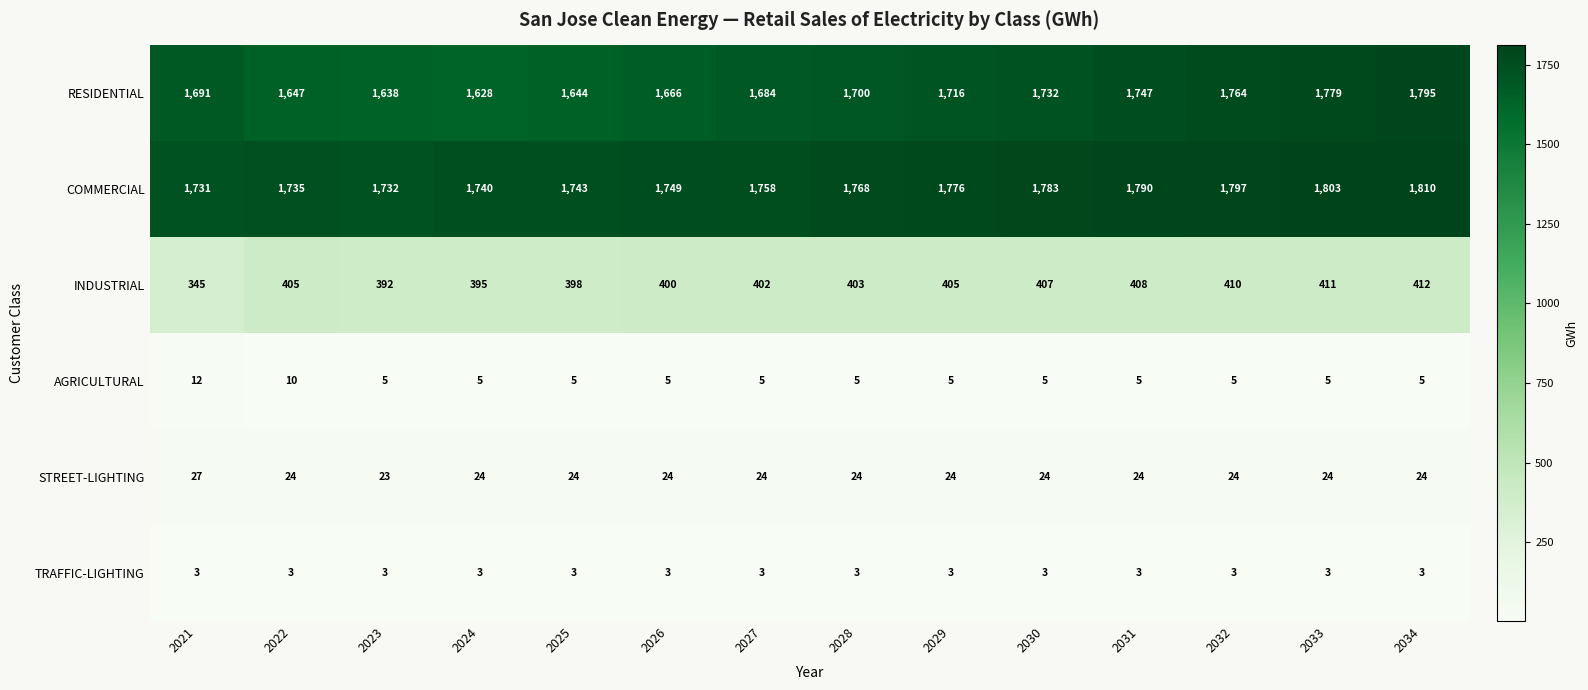

What is the sum of the COMMERCIAL values at 2032 and 2034?

3607